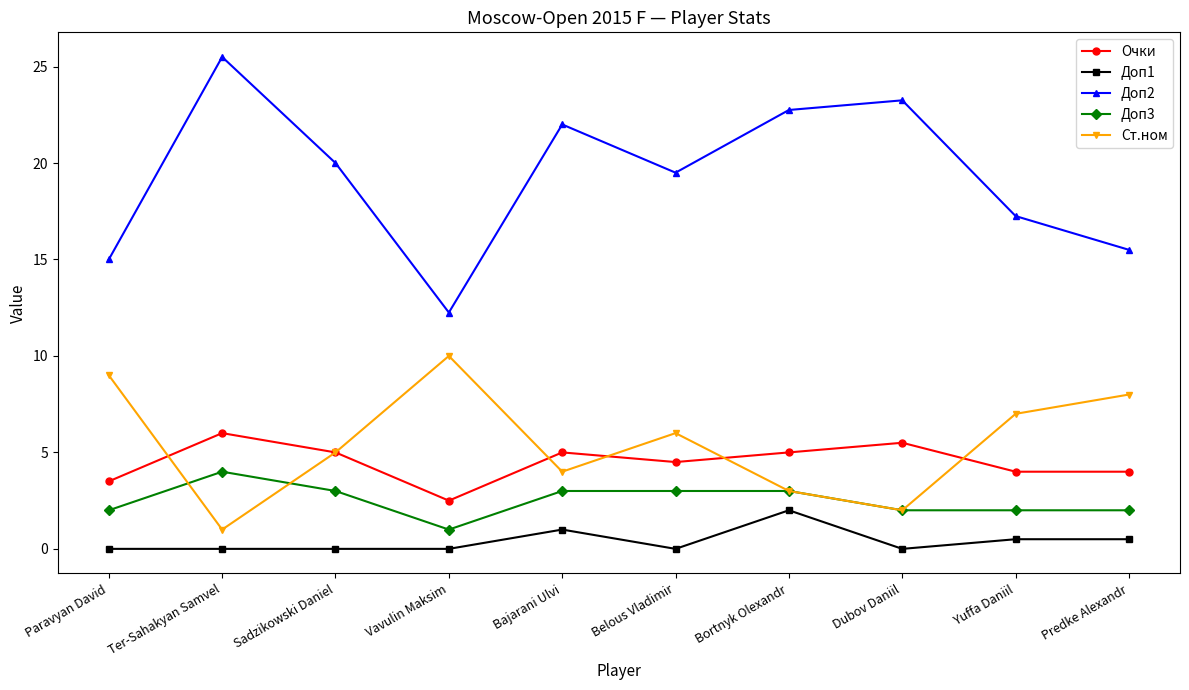

True or false: Ст.ном has a value of 2.0 at Dubov Daniil.

True